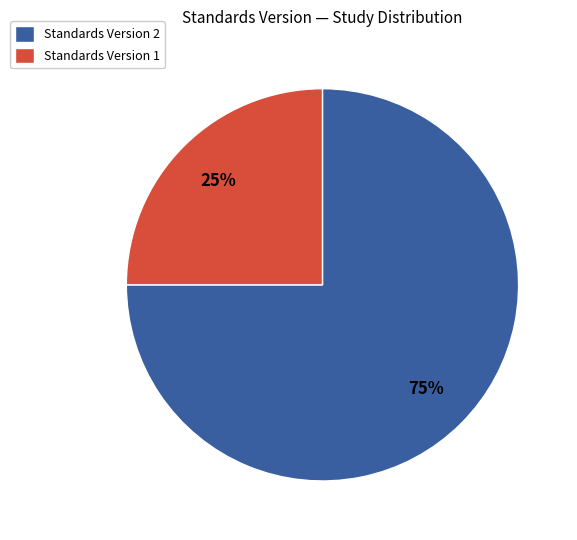

How many segments does this pie chart have?

2